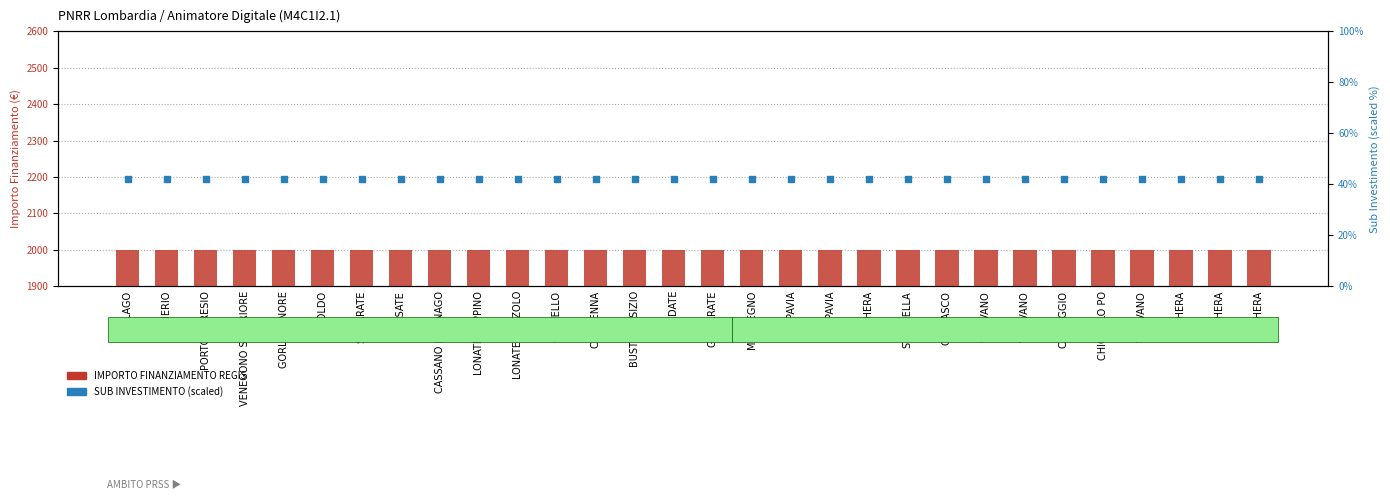

Which series reaches the maximum Y coordinate?

IMPORTO FINANZIAMENTO REGIS